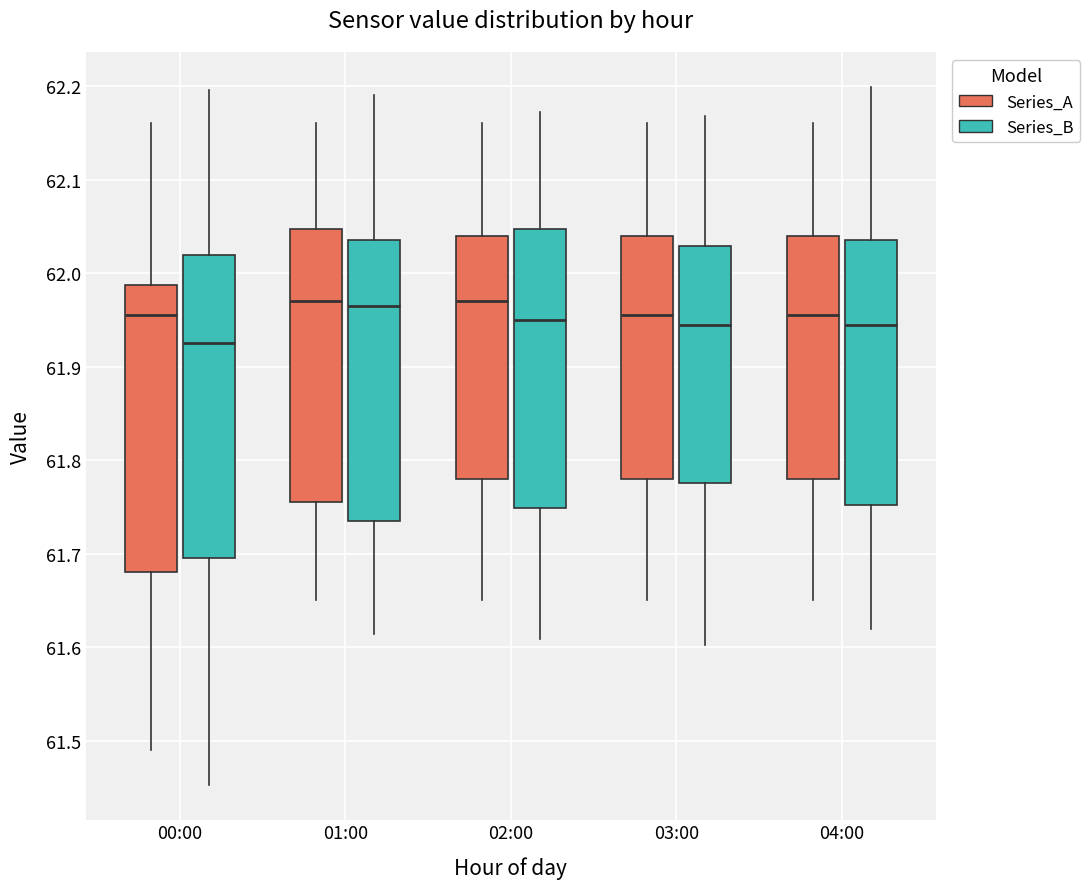

Where does the upper whisker of the box for 02:00 (Series_B) end on the y-axis? The values are not printed on the chart, so give them approximately, as read against the axis.

62.17